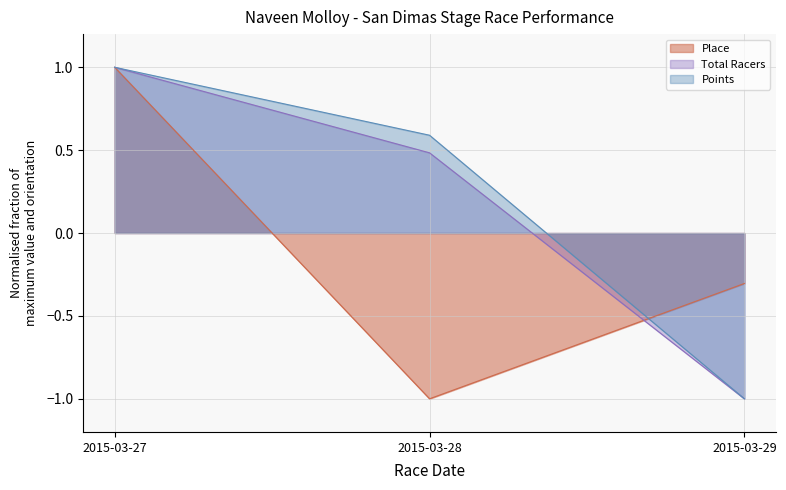

Reading right to left, extract all data points from this chart.

Place: 2015-03-29=-0.3	2015-03-28=-1.0	2015-03-27=1.0
Total Racers: 2015-03-29=-1.0	2015-03-28=0.5	2015-03-27=1.0
Points: 2015-03-29=-1.0	2015-03-28=0.6	2015-03-27=1.0